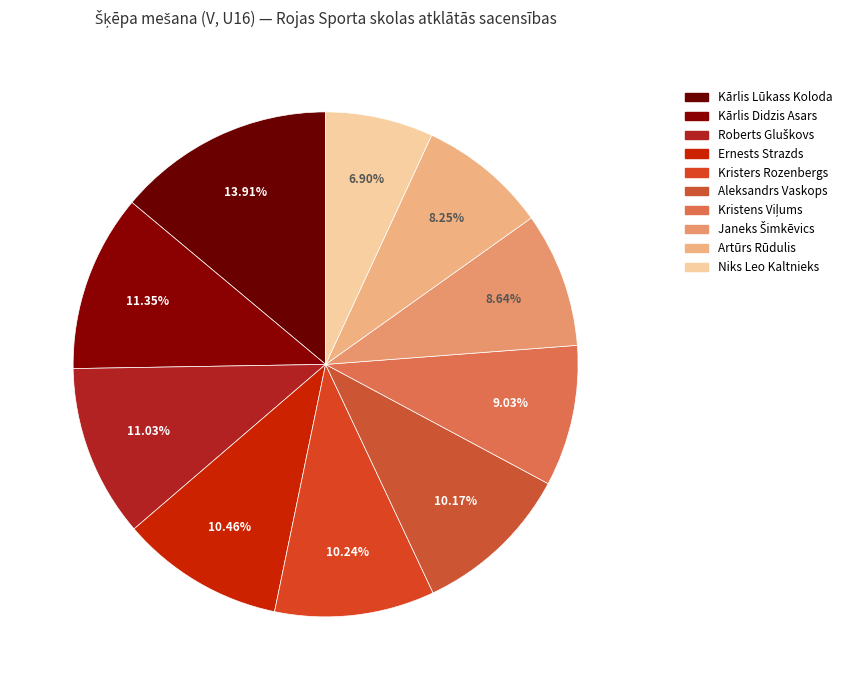

To the nearest percent, what is the combined percentage of Kristens Viļums and Kārlis Didzis Asars?

20%